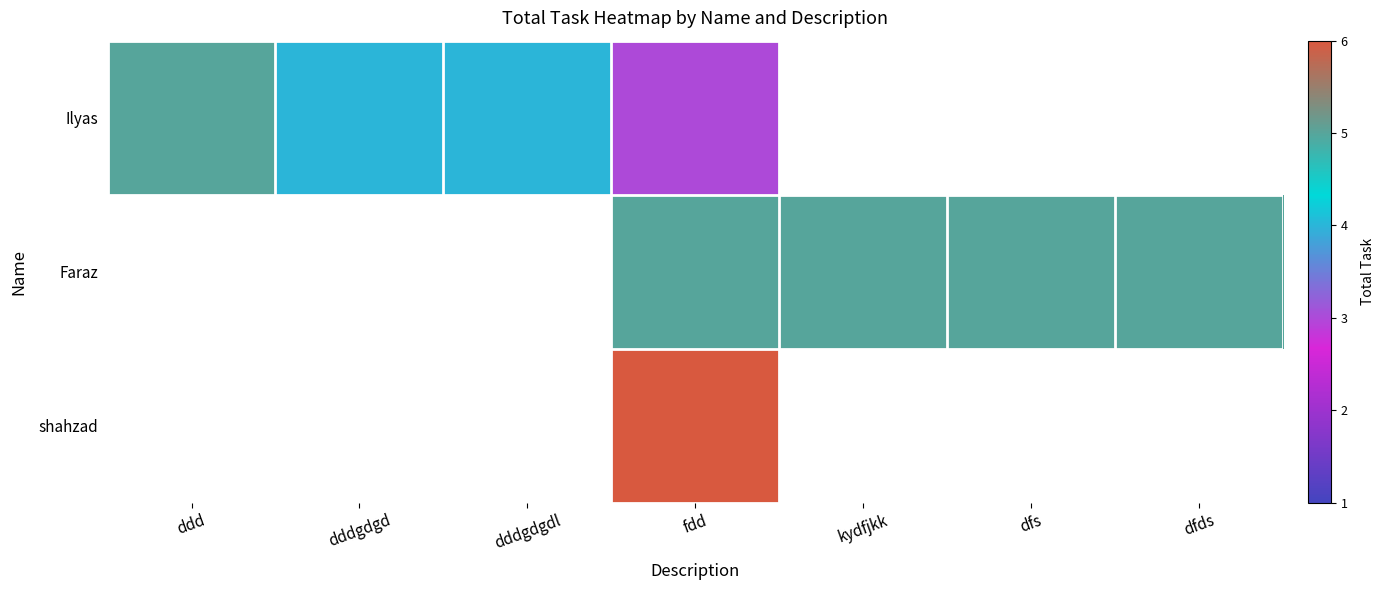

At how many categories does at least one series exceed 3?

7